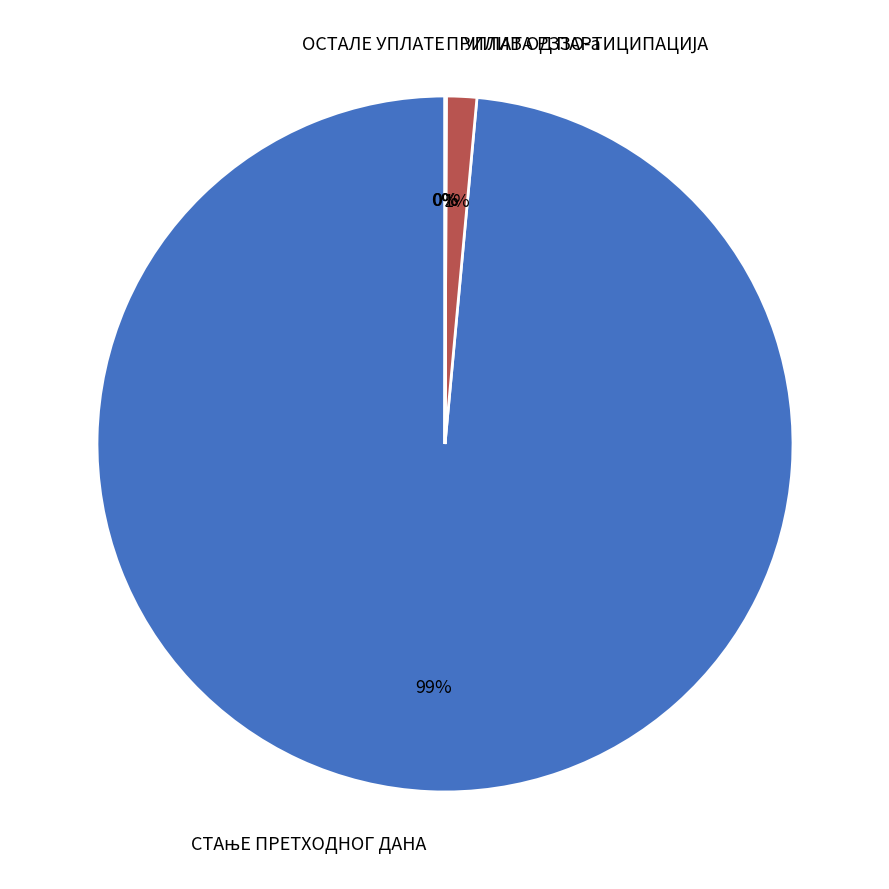

What portion of the pie excludes СТАњЕ ПРЕТХОДНОГ ДАНА?

1.5%